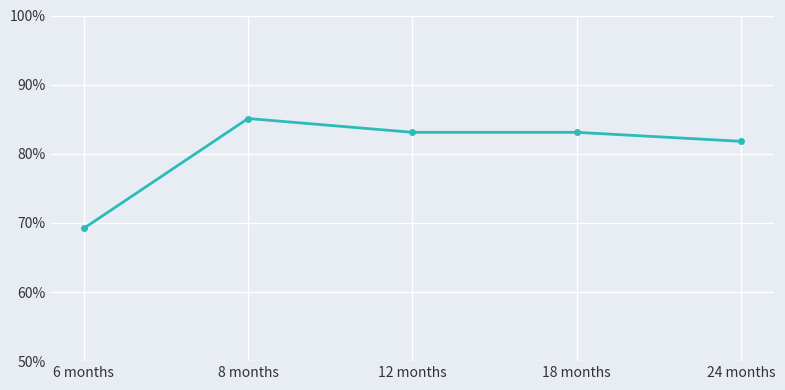

Reading left to right, what are all the values shown in this chart?

6 months=0.7	8 months=0.9	12 months=0.8	18 months=0.8	24 months=0.8